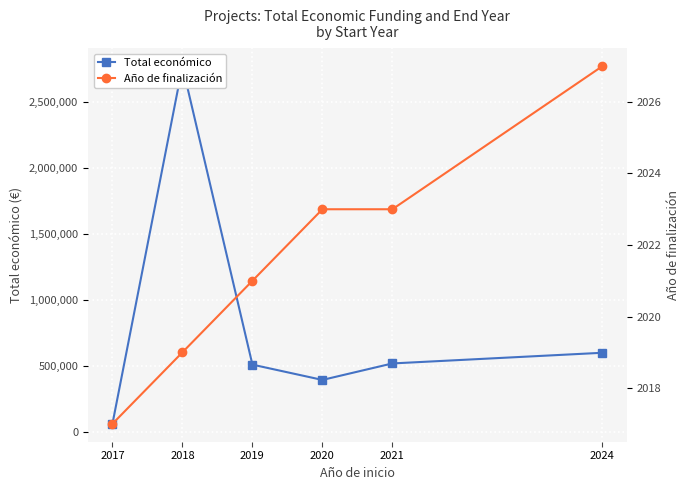

The Total económico series shows 1470269.9 at 2018. True or false?

False